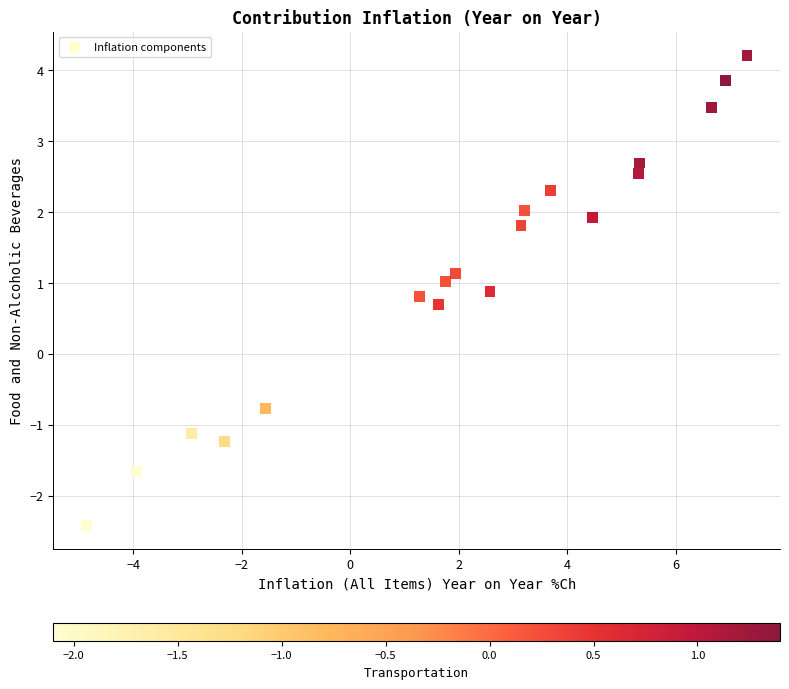

What Y value in the scatter plot is closest to 0?

0.7